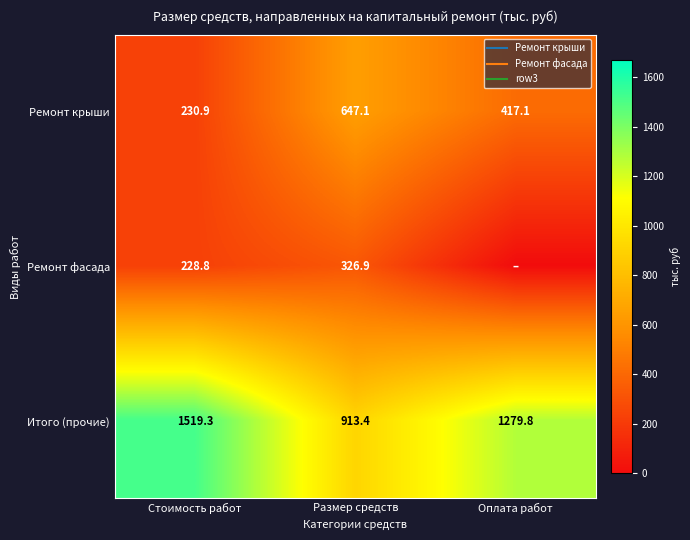

The Ремонт крыши series shows 417.1 at Оплата работ. True or false?

True